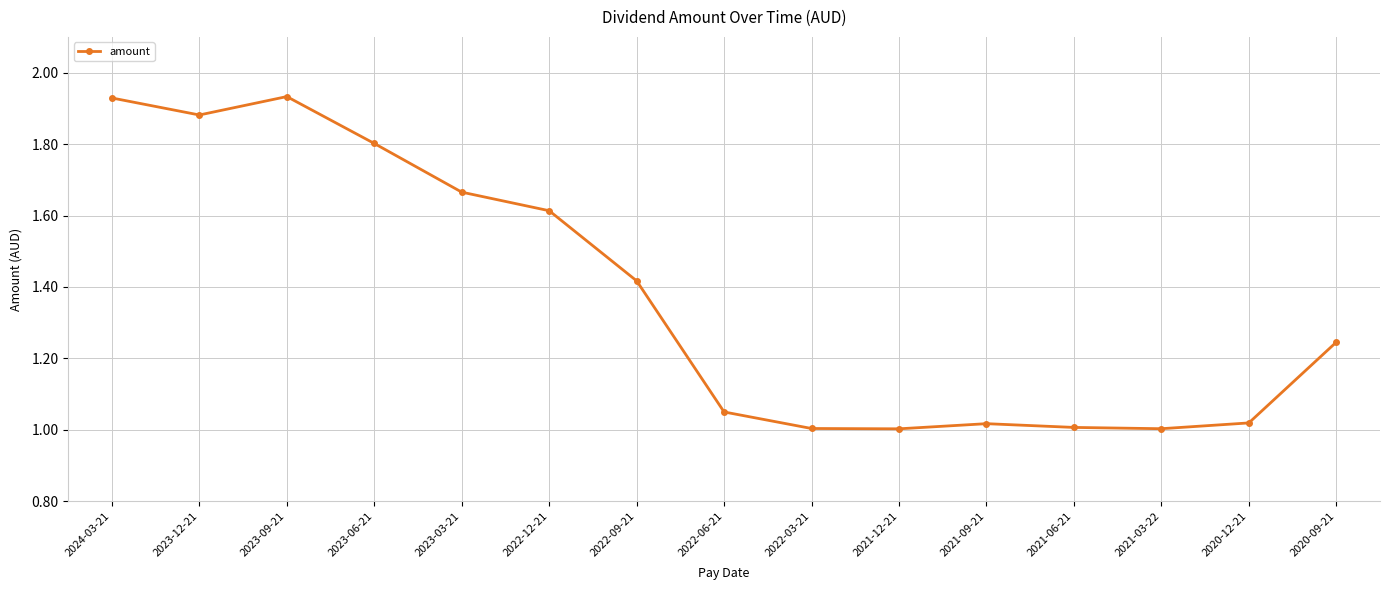

What is the label of the 5th point from the left?

2023-03-21